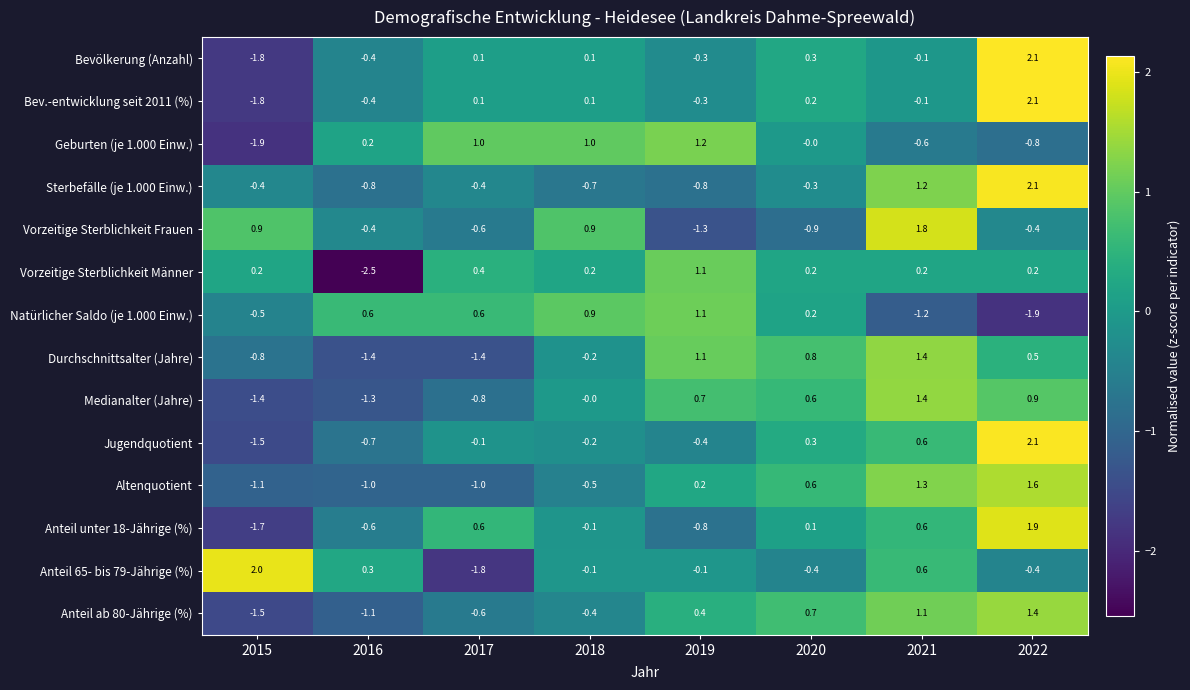

What is the total value across all series at 2020?

2.4